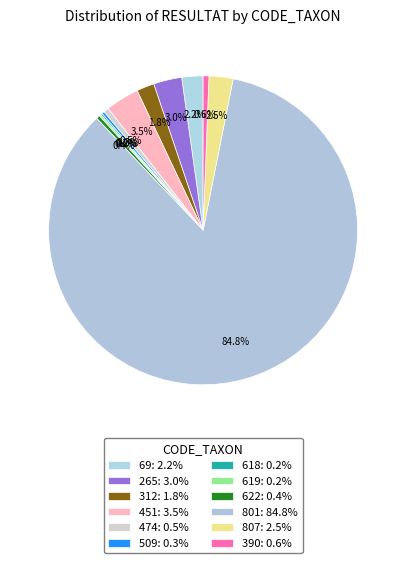

Between 265 and 622, which is larger?

265